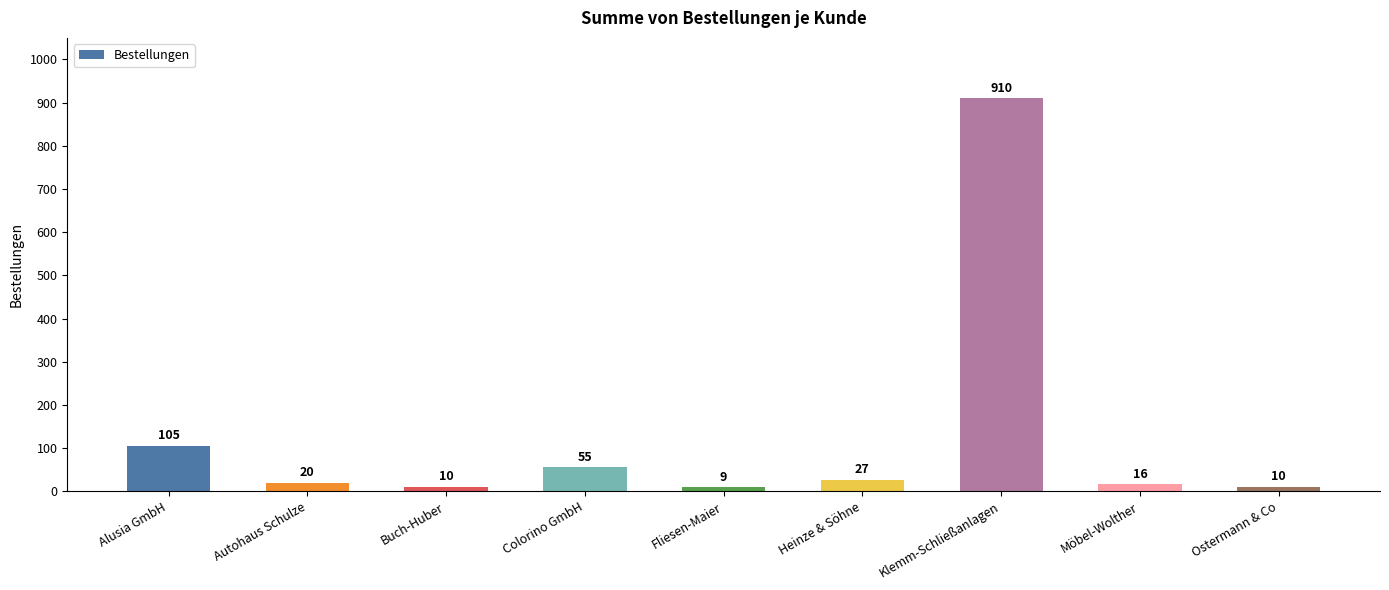

Is it true that the value at Möbel-Wolther is 16?

True